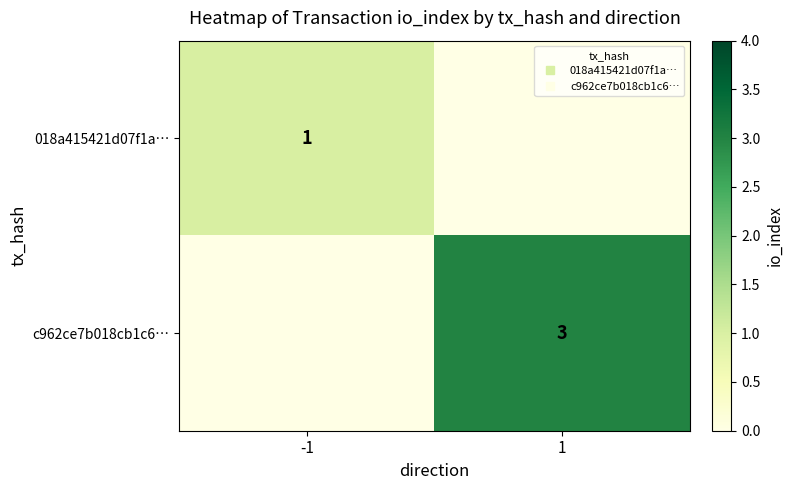

What is the sum of all 018a415421d07f1a… values?

1